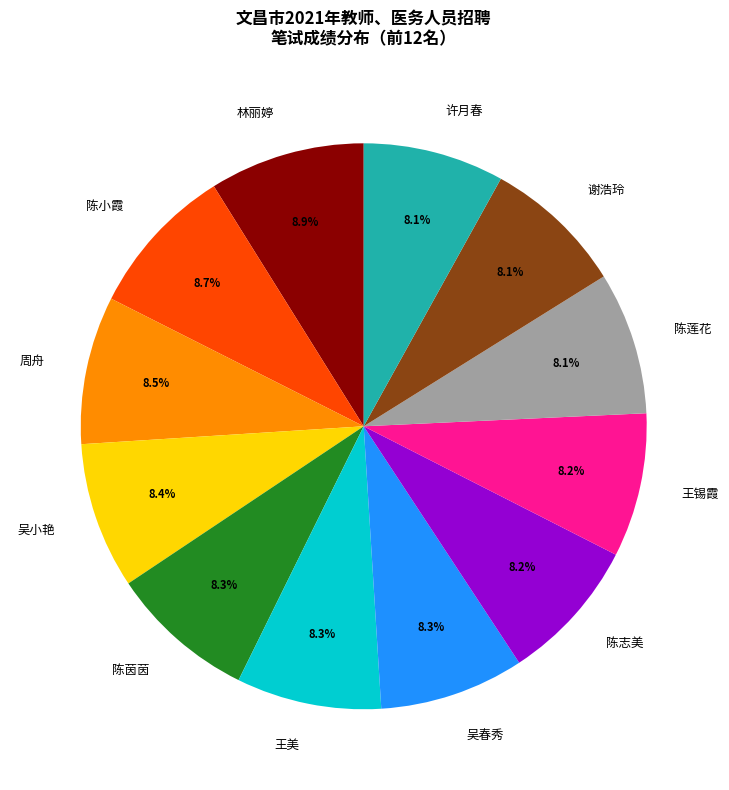

To the nearest percent, what portion does 吴春秀 represent?

8%